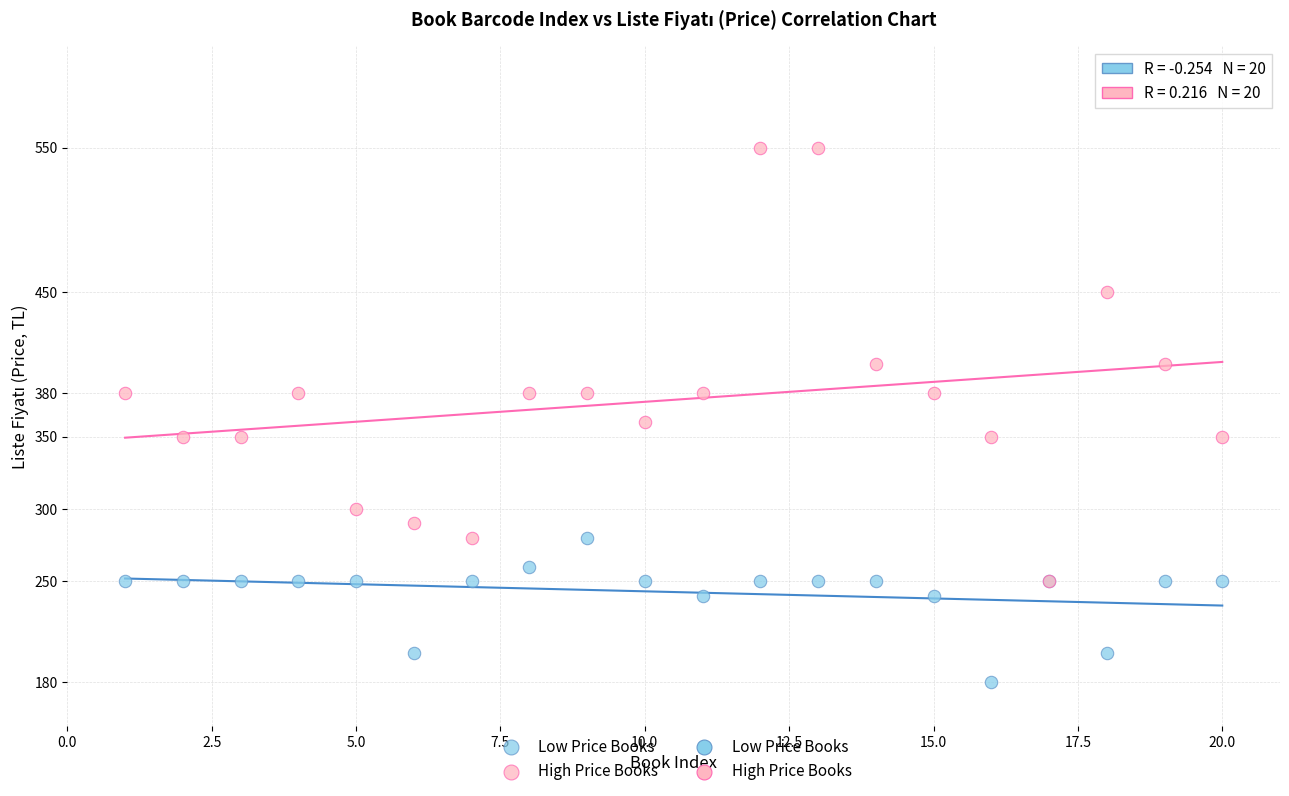

Which series contains the highest Y value?

High Price Books